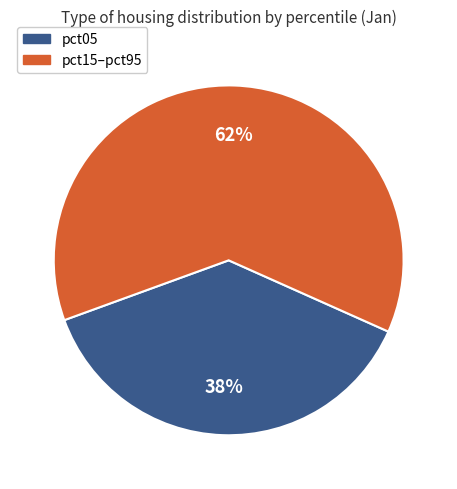

Does any single category account for the majority?

Yes